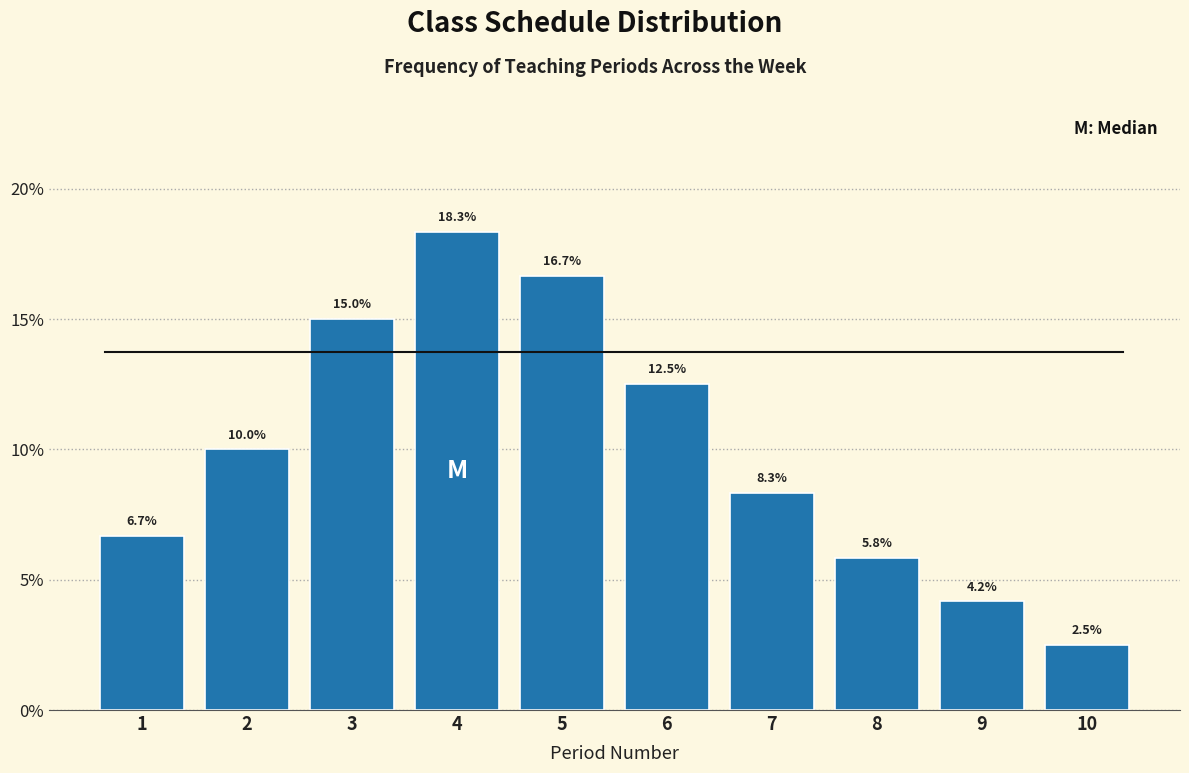

Reading left to right, what are all the values shown in this chart?

6.7	10.0	15.0	18.3	16.7	12.5	8.3	5.8	4.2	2.5